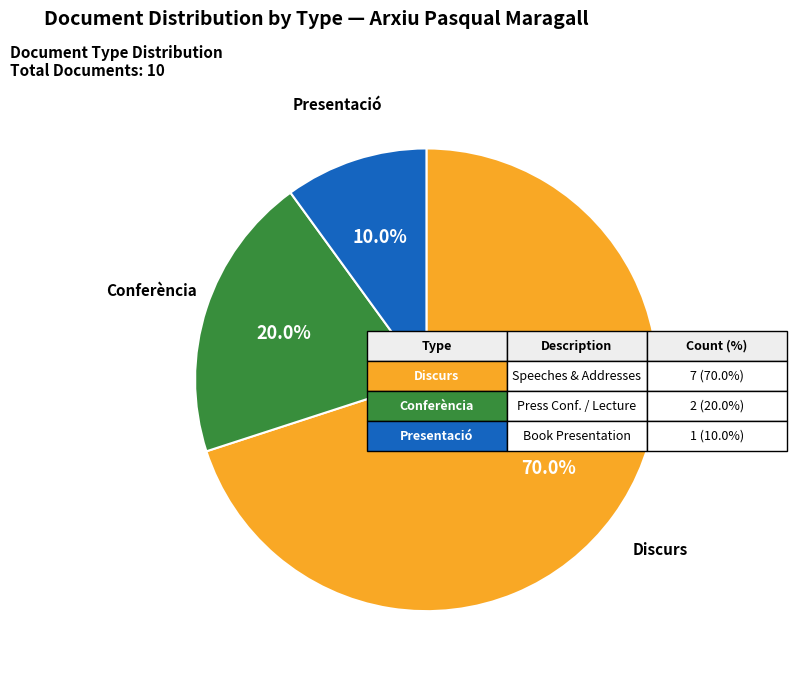

Is there a majority slice in this chart?

Yes